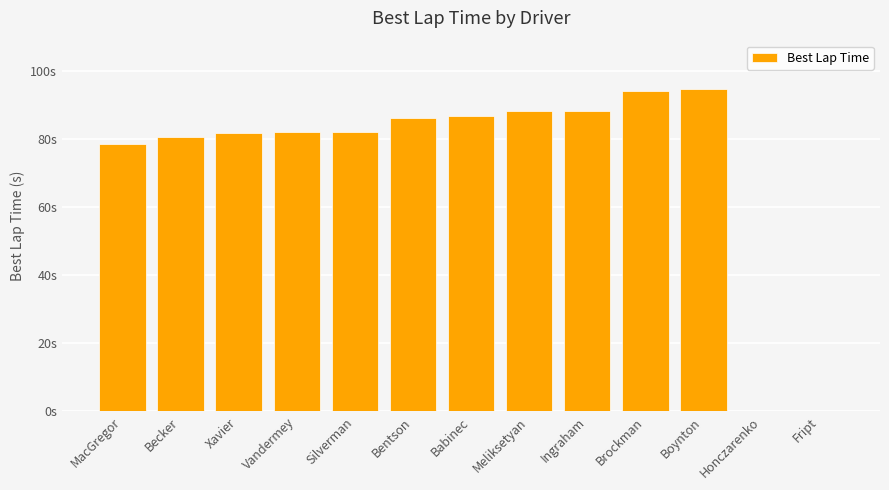

What is the label of the 13th bar from the left?

Fript